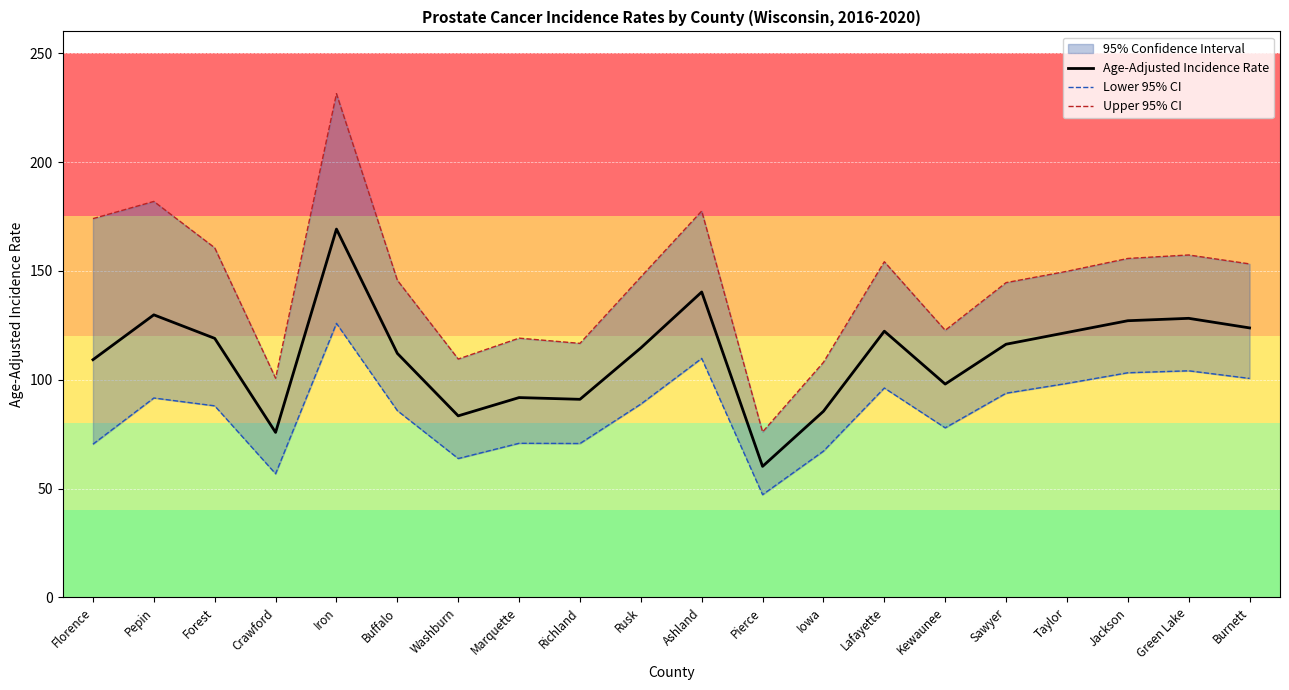

True or false: Upper 95% CI and Lower 95% CI cross at least once.

False